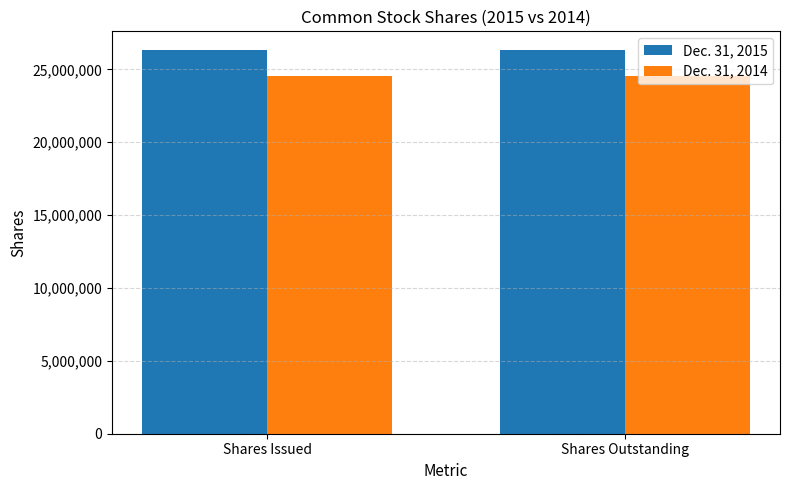

How many groups of bars are there?

2